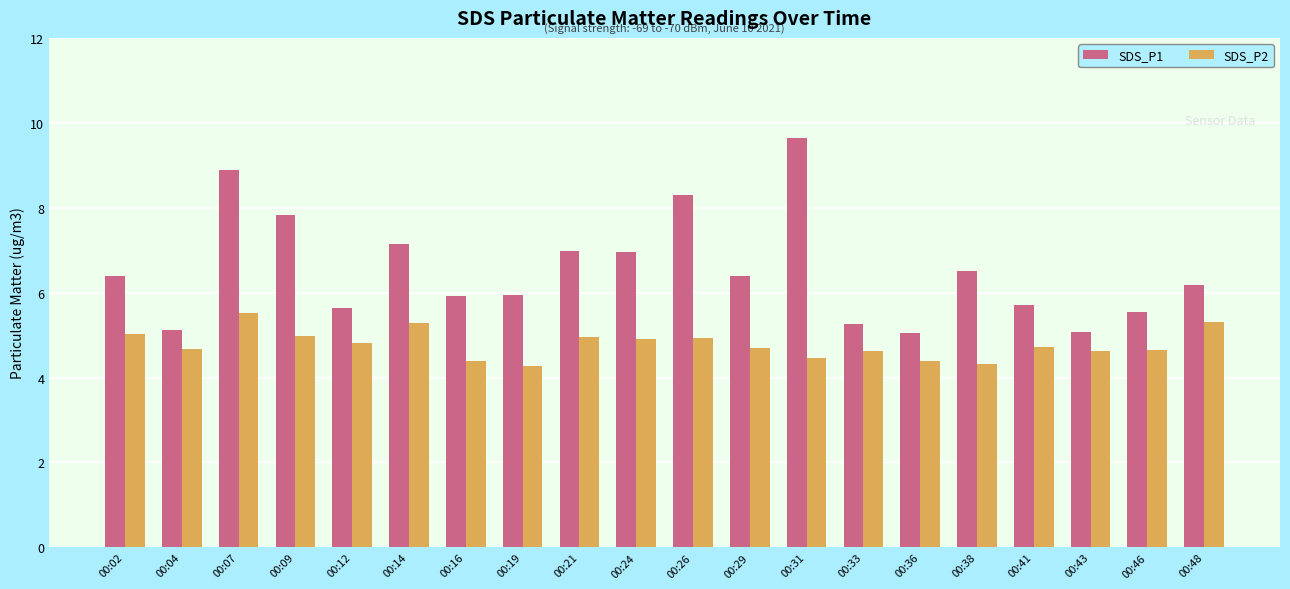

Which series has the largest total across all categories?

SDS_P1